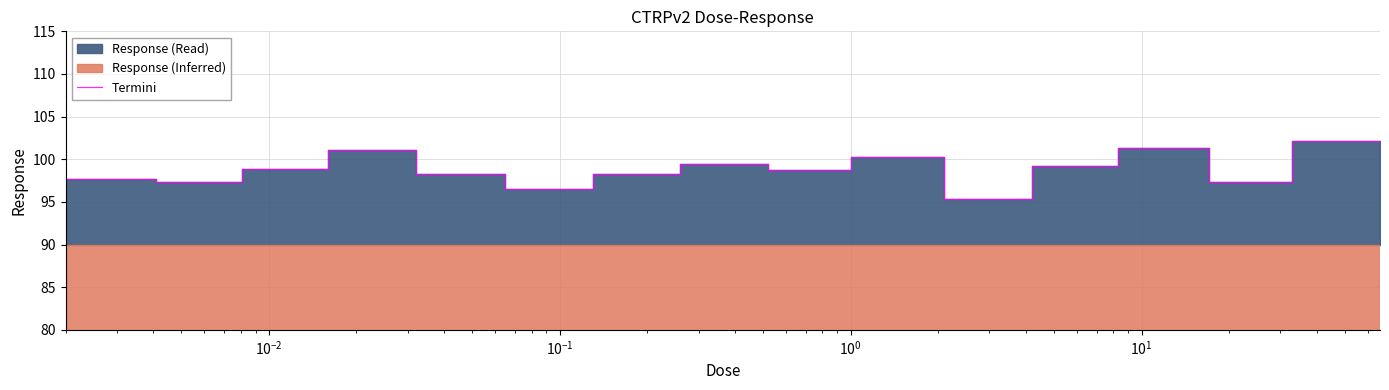

What is the average value?

98.6